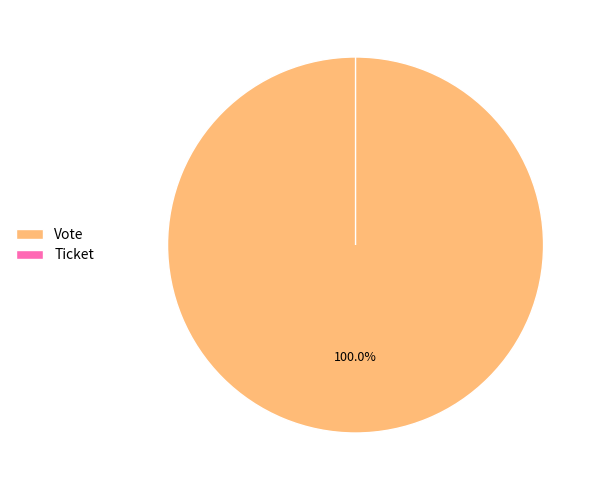

What is the largest slice in the pie chart?

Vote